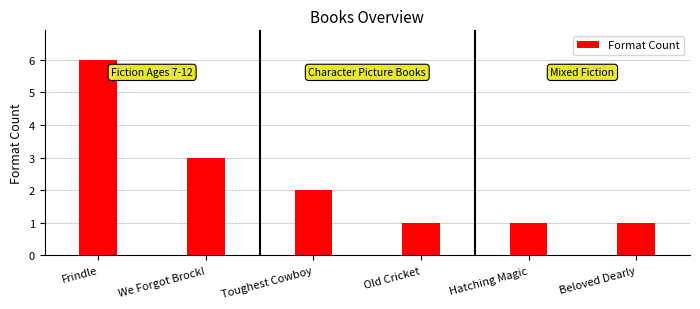

Where does the data first go above 2?

Frindle